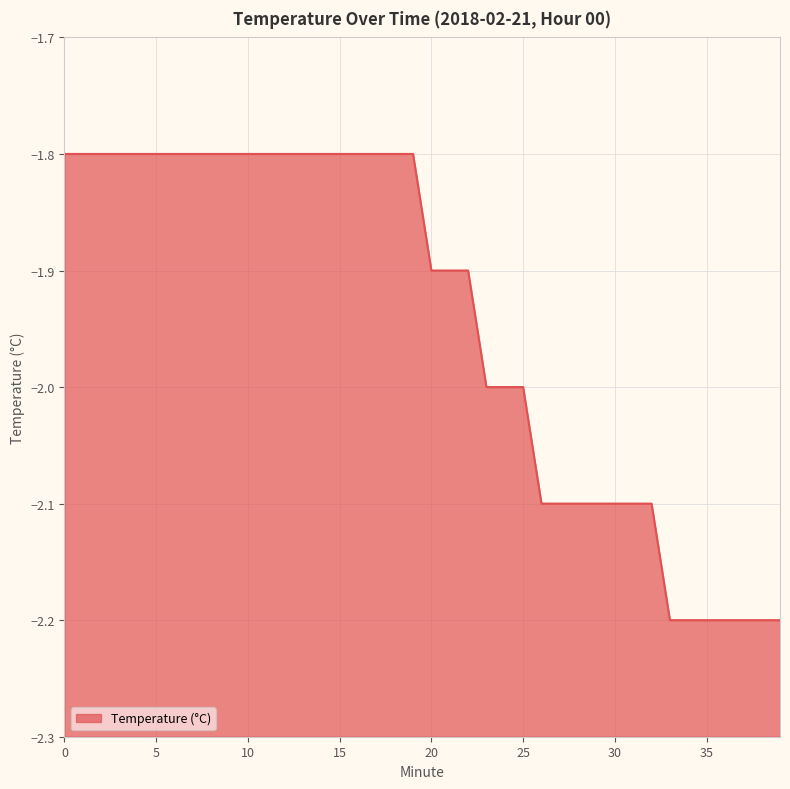

Reading right to left, list all the values displayed in this chart.

39=-2.2	38=-2.2	37=-2.2	36=-2.2	35=-2.2	34=-2.2	33=-2.2	32=-2.1	31=-2.1	30=-2.1	29=-2.1	28=-2.1	27=-2.1	26=-2.1	25=-2.0	24=-2.0	23=-2.0	22=-1.9	21=-1.9	20=-1.9	19=-1.8	18=-1.8	17=-1.8	16=-1.8	15=-1.8	14=-1.8	13=-1.8	12=-1.8	11=-1.8	10=-1.8	9=-1.8	8=-1.8	7=-1.8	6=-1.8	5=-1.8	4=-1.8	3=-1.8	2=-1.8	1=-1.8	0=-1.8